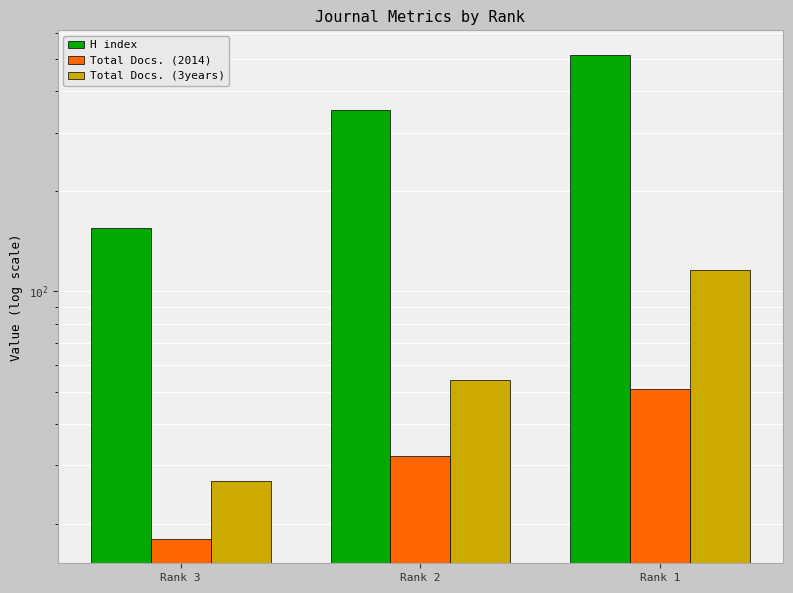

Are the bars horizontal?

No